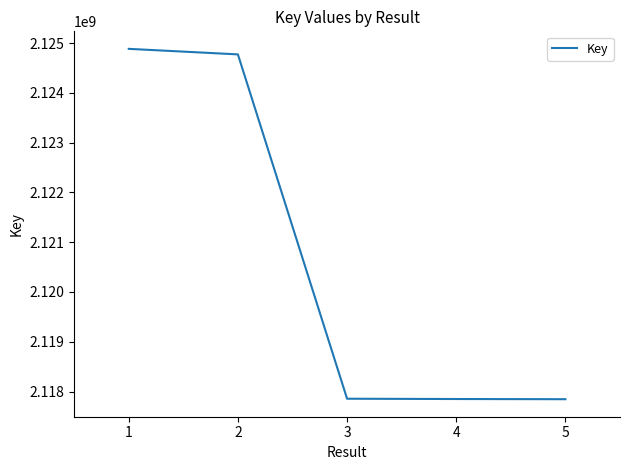

Count the number of categories in the chart.

5